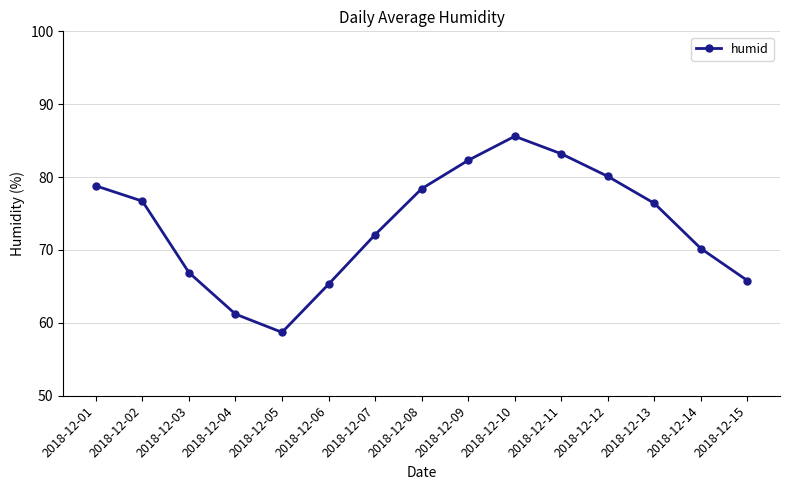

Count the number of values greater than 76.

8